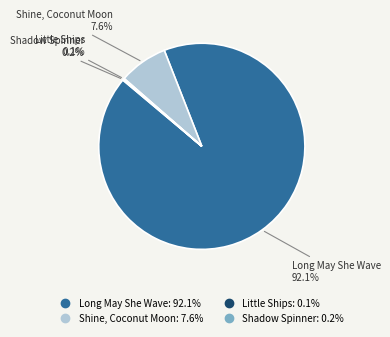

Which slice is the largest?

Long May She Wave